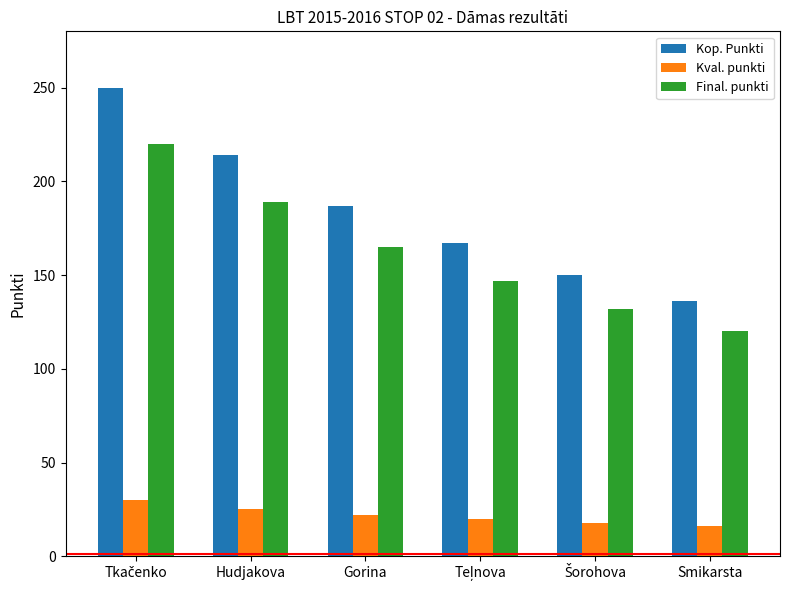

Reading left to right, list all the values displayed in this chart.

Kop. Punkti: 250	214	187	167	150	136
Kval. punkti: 30	25	22	20	18	16
Final. punkti: 220	189	165	147	132	120